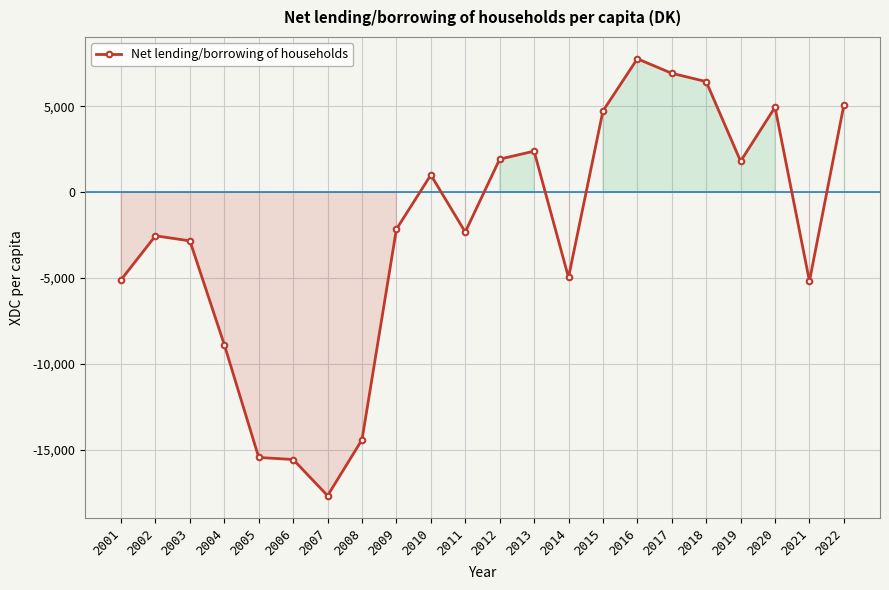

What is the value of the 5th point from the left?

-15463.3